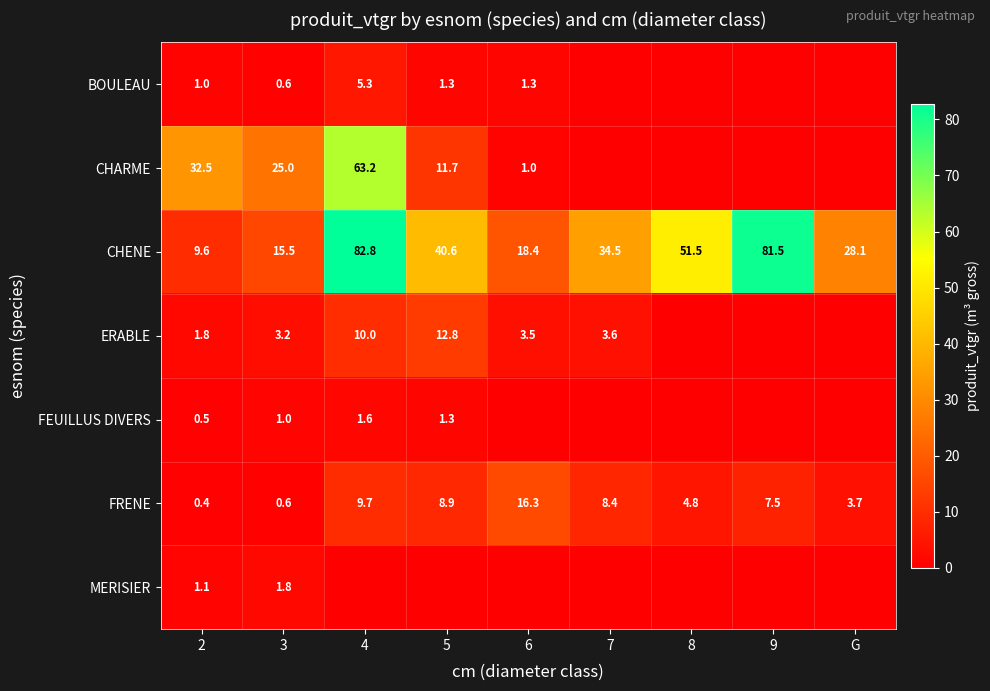

Is the value of ERABLE at 5 greater than the value of FRENE at G?

Yes